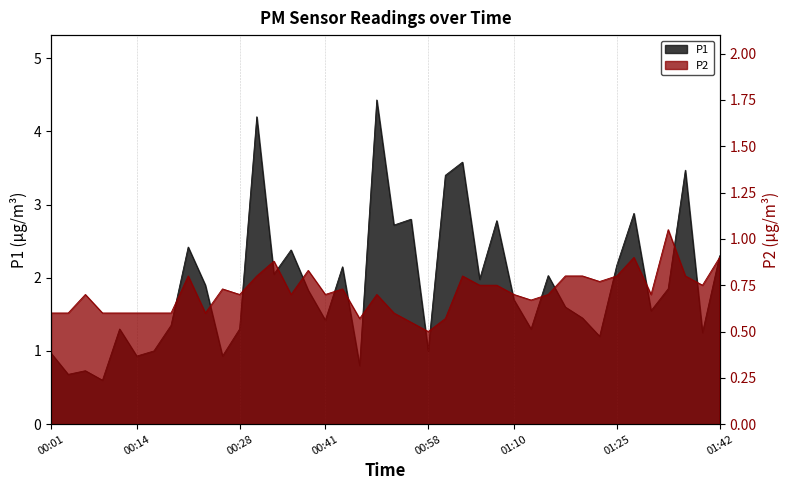

True or false: P2 and P1 cross at least once.

False